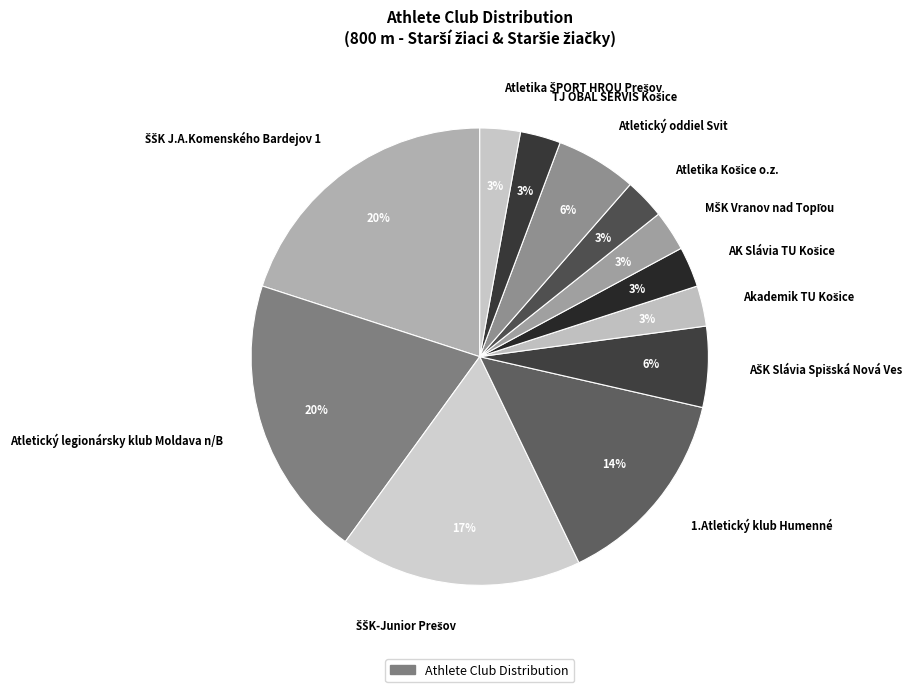

To the nearest percent, what percentage of the pie is 1.Atletický klub Humenné?

14%